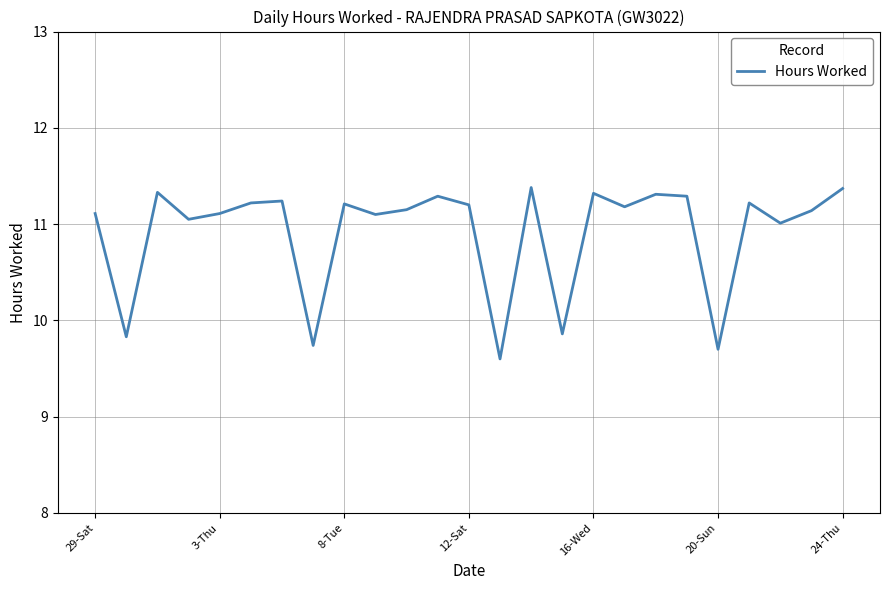

True or false: there are more than 1 points higher than both neighbors.

True